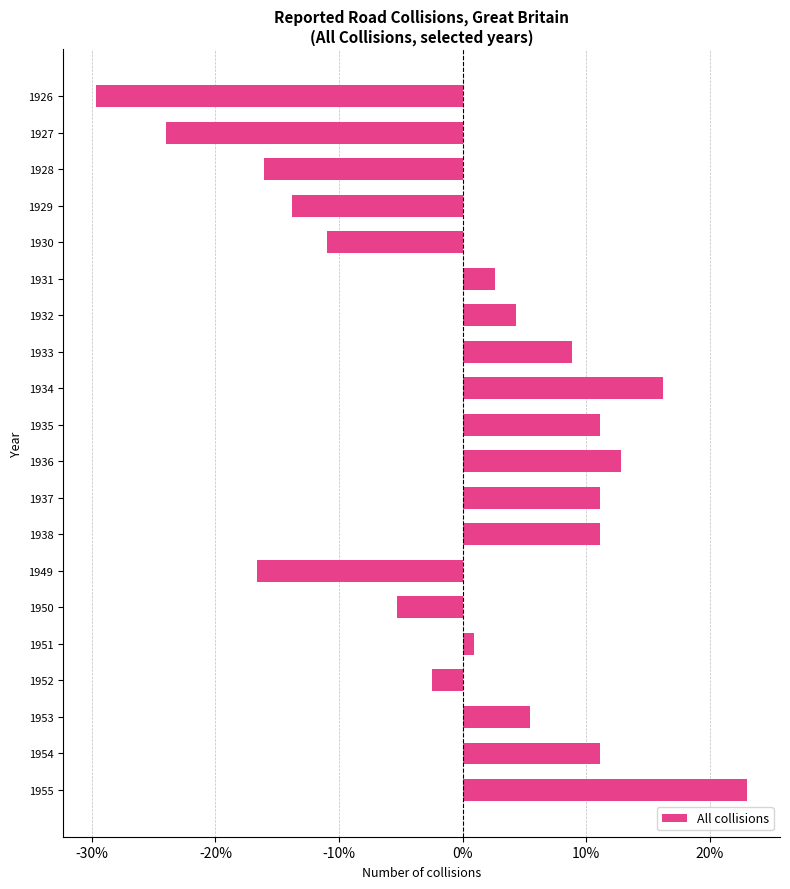

What is the value of the 13th bar from the top?

11.1